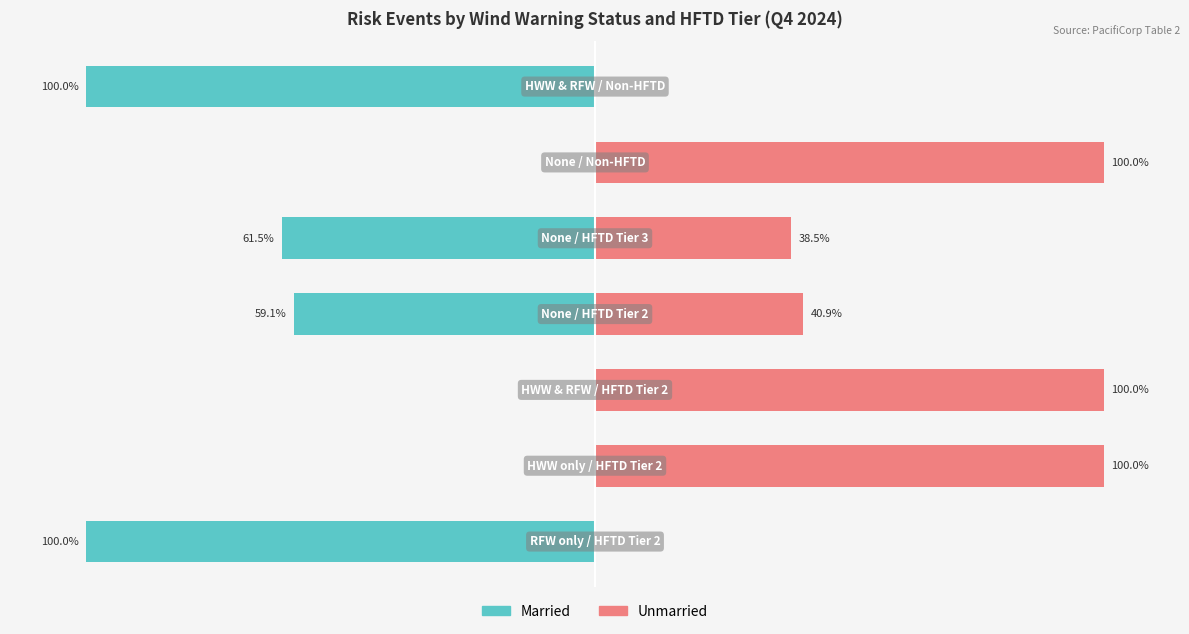

What is the lowest value of the Married series?

-100.0